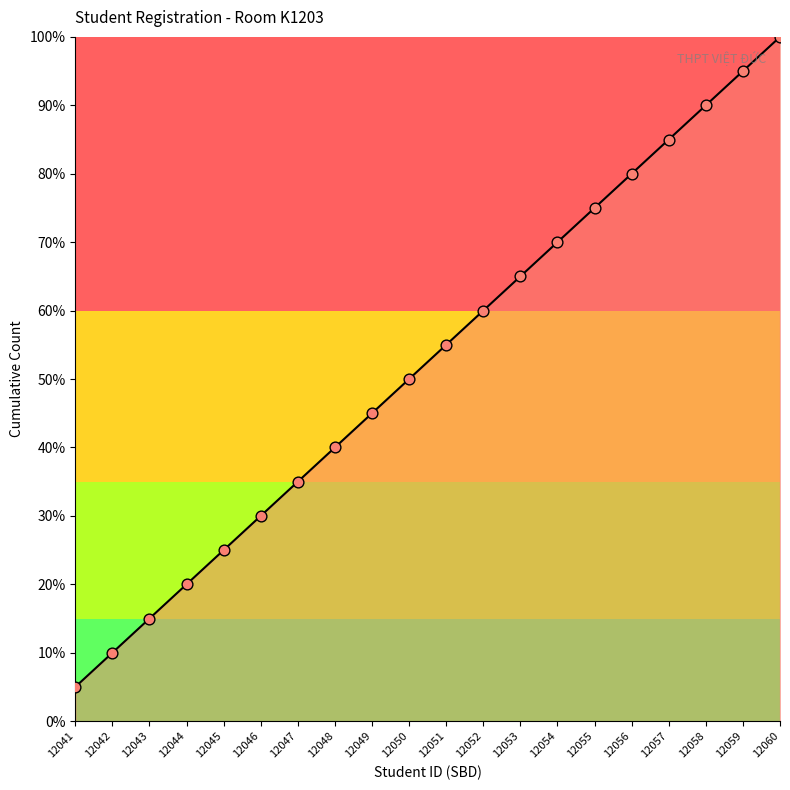

What is the change in value from 12048 to 12054?

+30.0